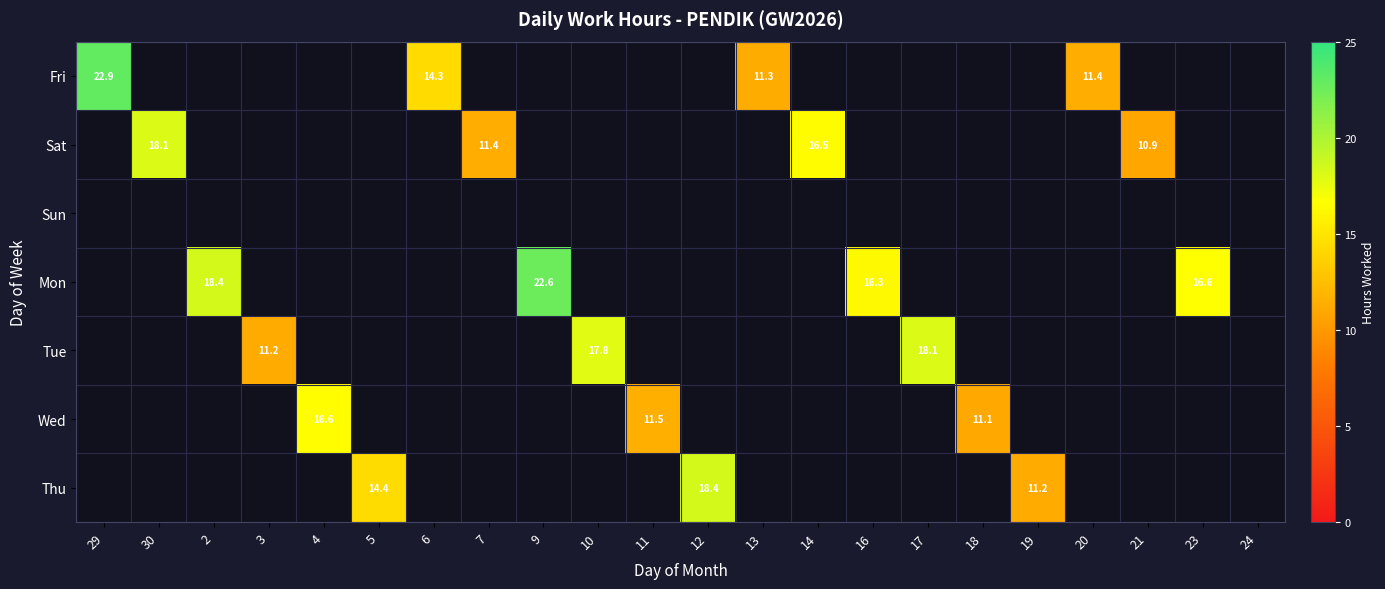

Is it true that Mon equals 18.4 at 2?

True